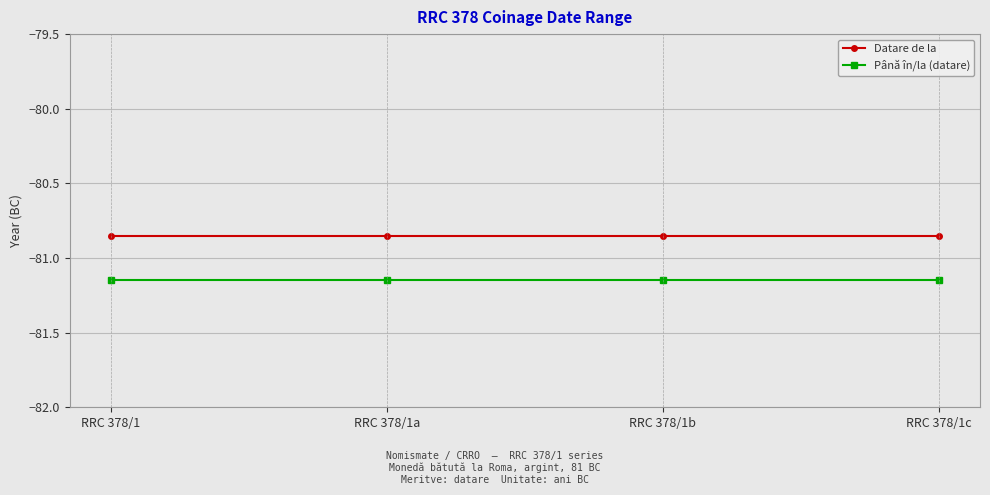

Rank the series by their average value, from lowest to highest.

Până în/la (datare), Datare de la